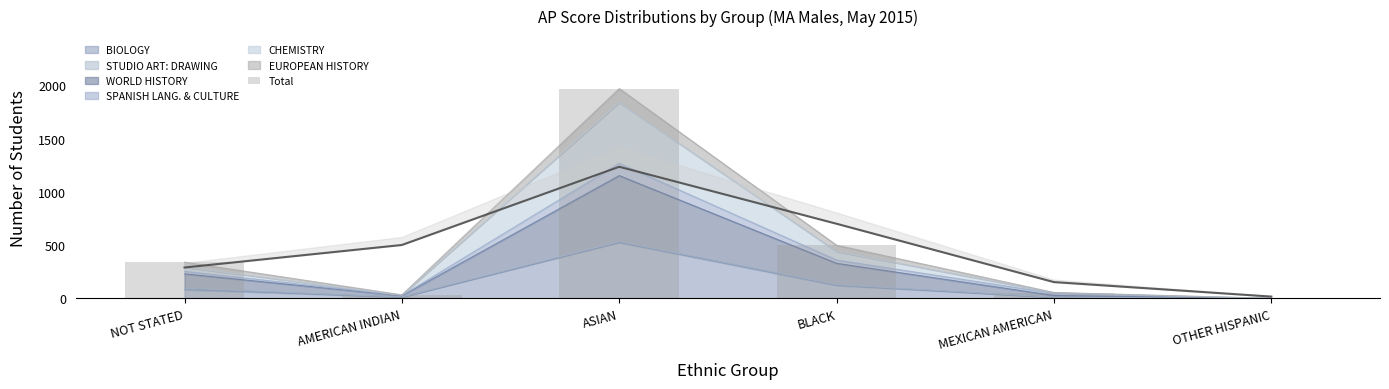

List the labels in order of value, smallest first.

OTHER HISPANIC, AMERICAN INDIAN, MEXICAN AMERICAN, NOT STATED, BLACK, ASIAN